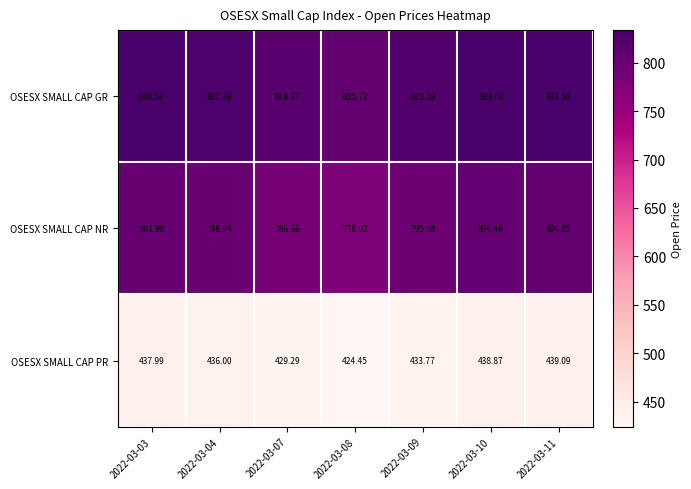

Which series has the largest total across all categories?

OSESX SMALL CAP GR